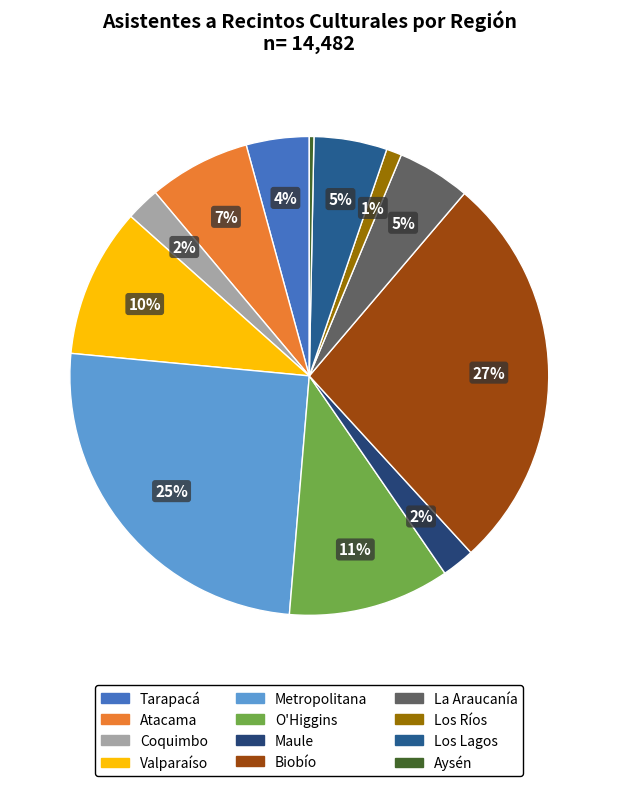

Is La Araucanía the majority of the pie?

No